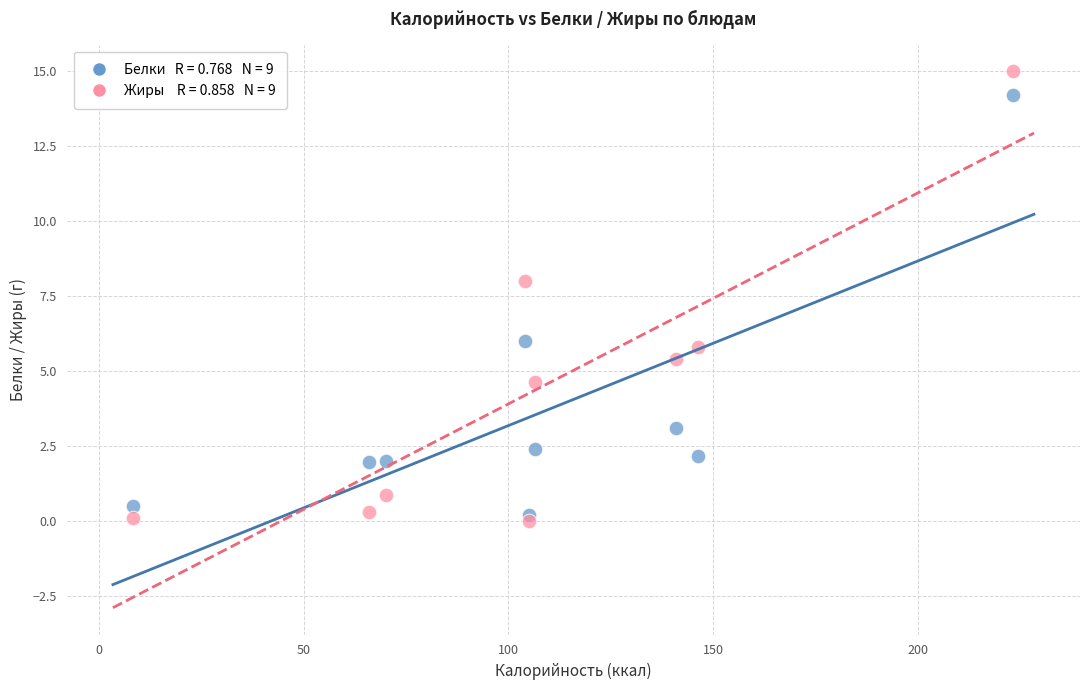

Across all data points, what is the range of X values (max minus min)?

215.0